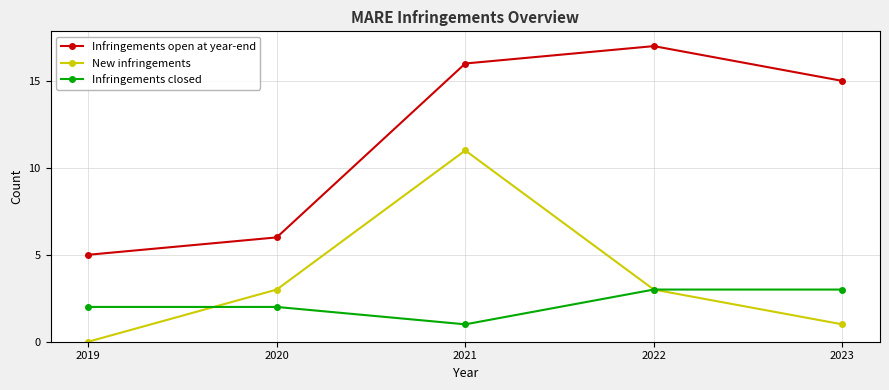

List the labels in order of Infringements open at year-end value, smallest first.

2019, 2020, 2023, 2021, 2022